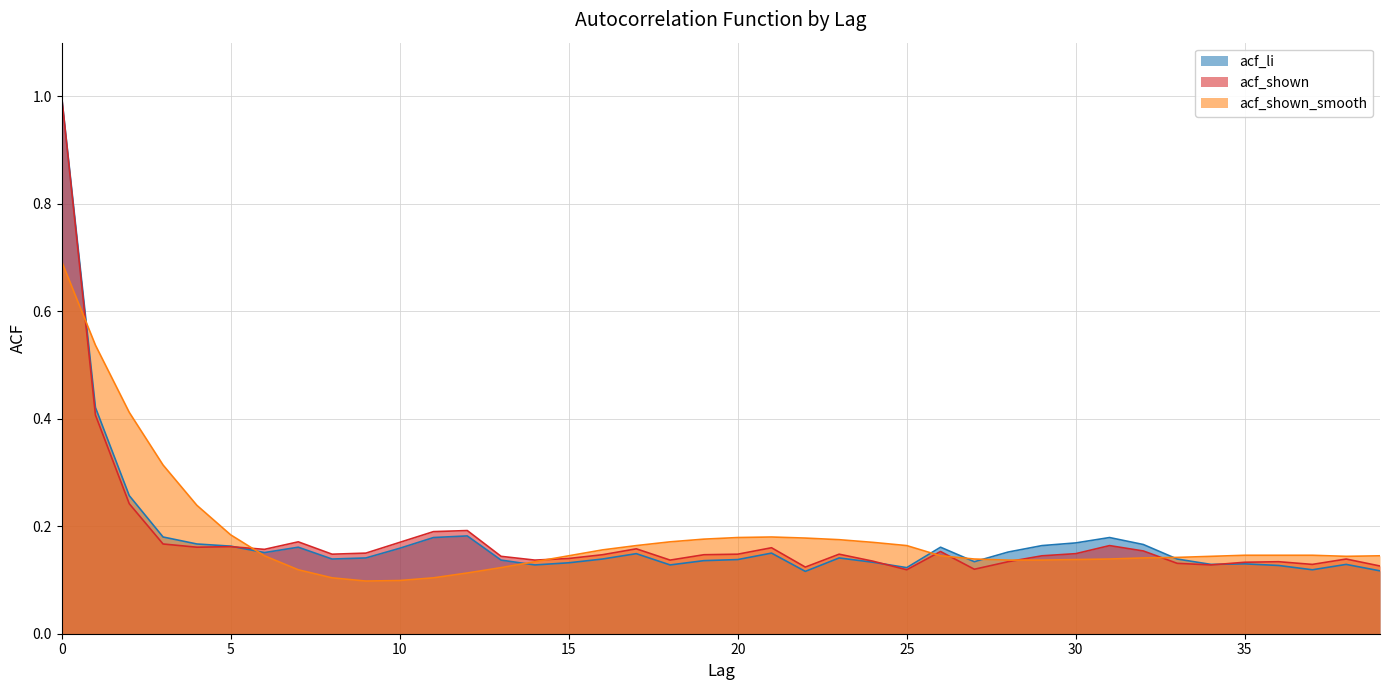

At which category does acf_shown_smooth reach its first local peak?

21